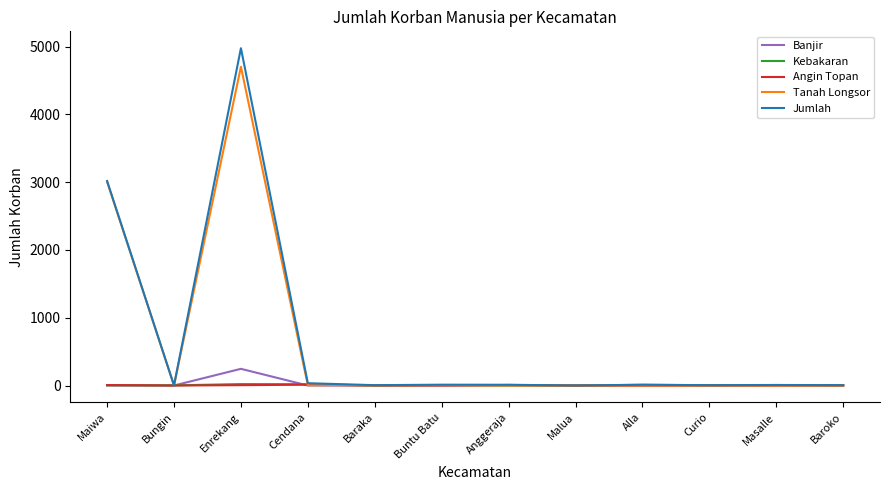

The Tanah Longsor series shows 5236 at Maiwa. True or false?

False